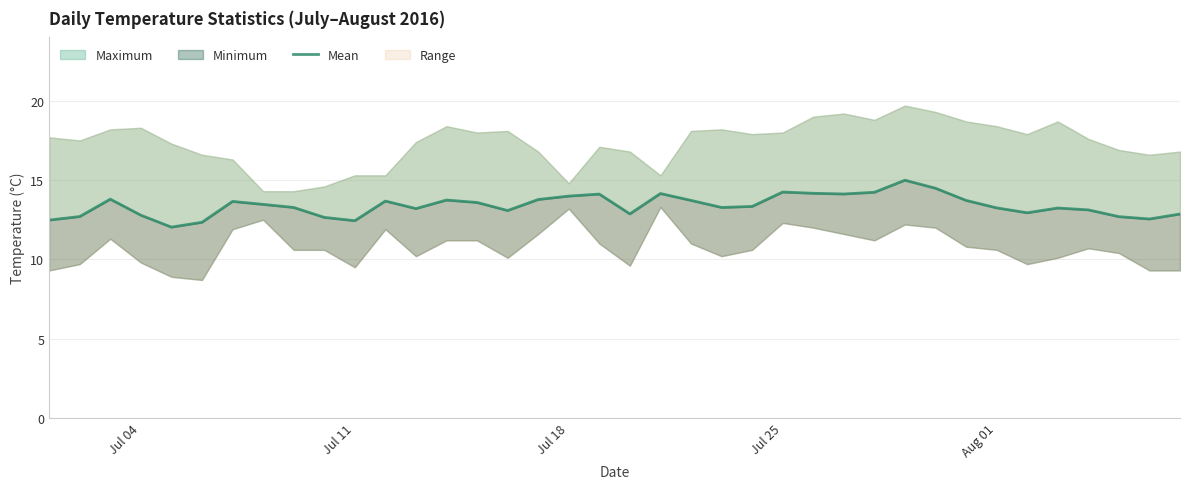

How many data points does each series have?

38